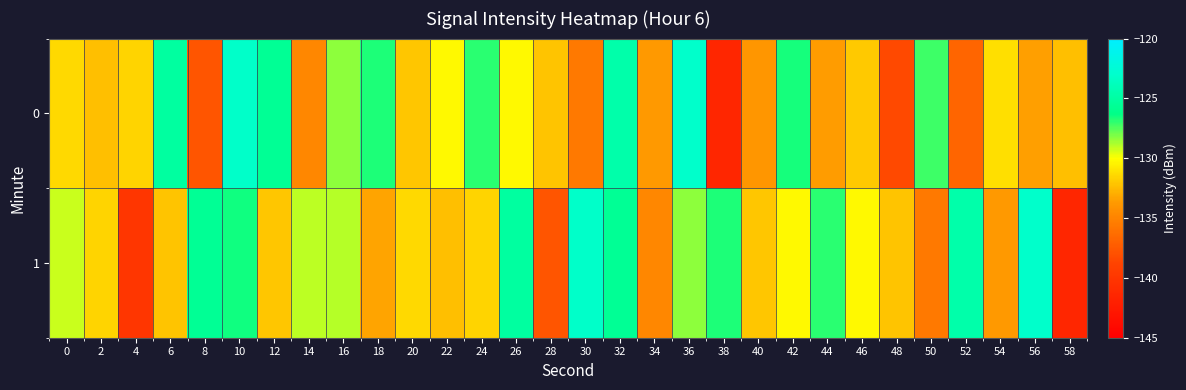

At which category is the sum across all series the highest?

10